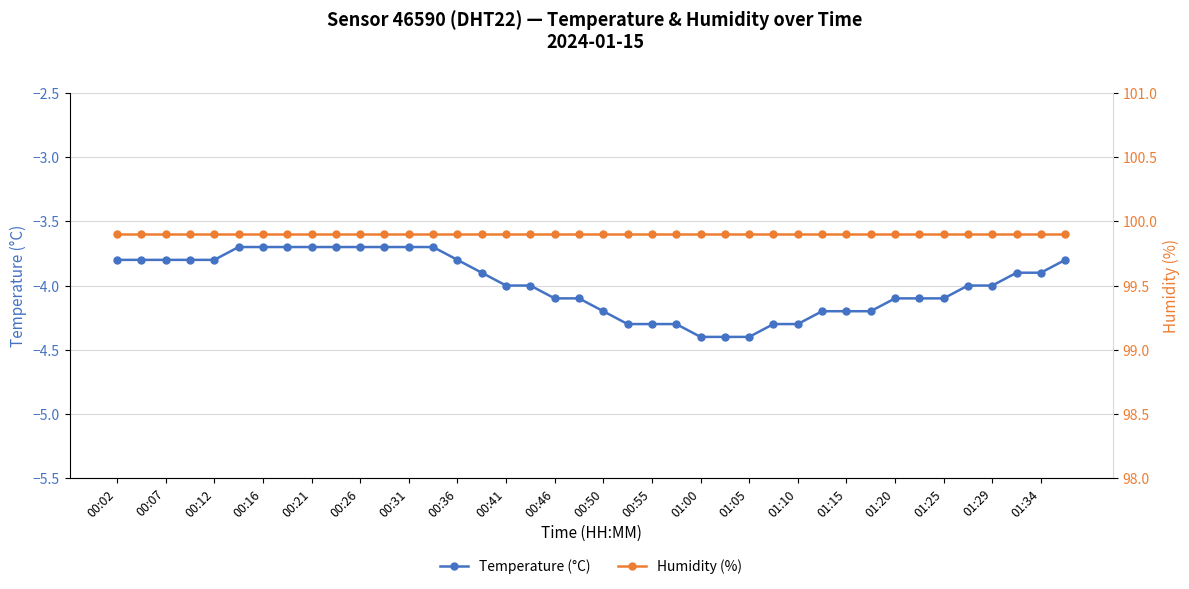

True or false: Temperature (°C) and Humidity (%) cross at least once.

False